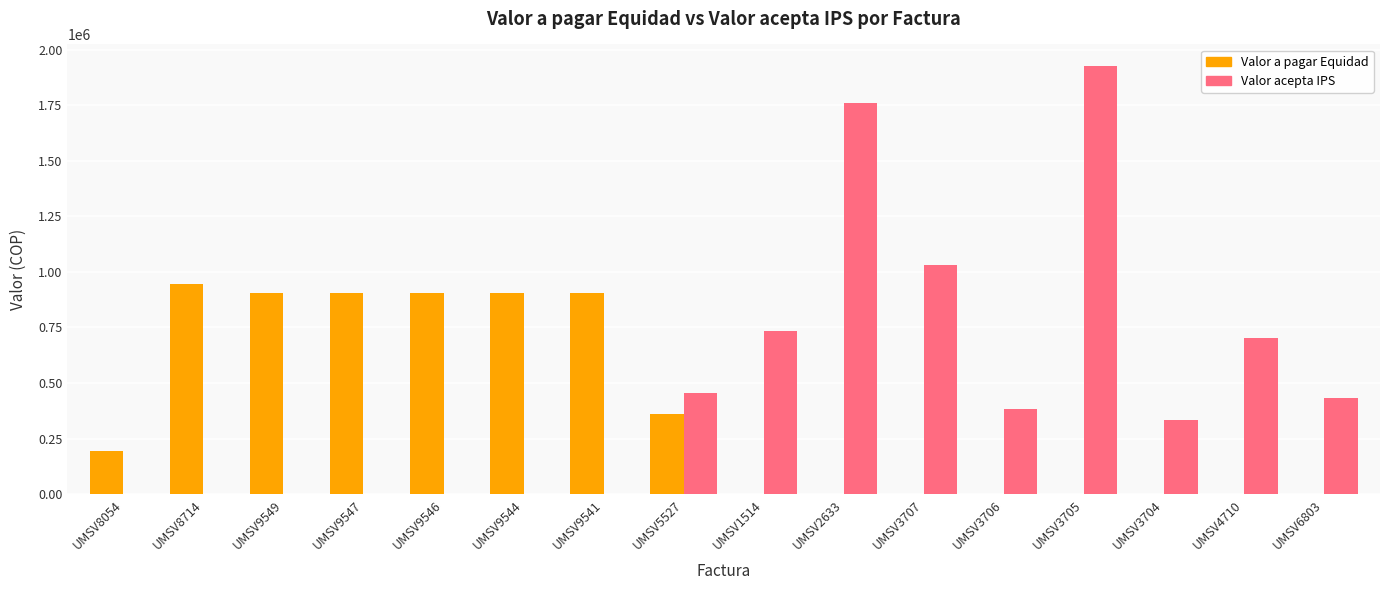

At which category is the sum across all series the highest?

UMSV3705